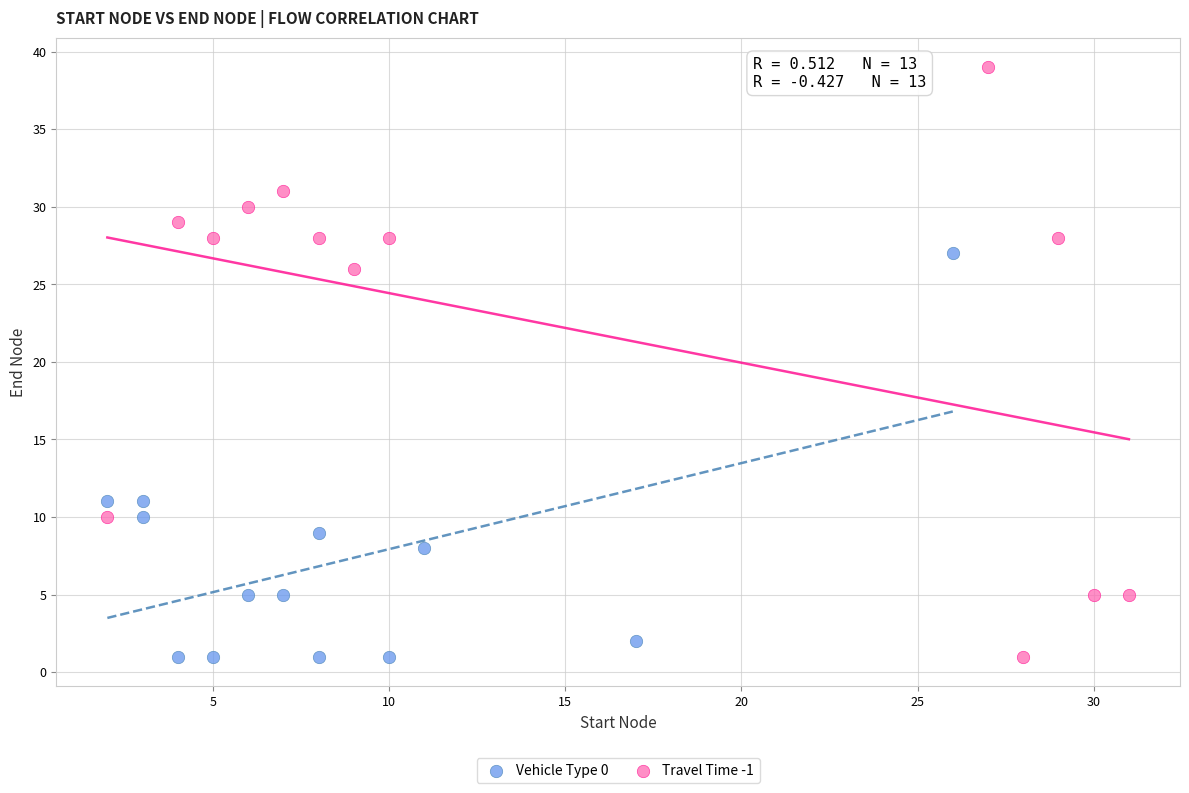

What are all the series names shown in the legend?

Vehicle Type 0, Travel Time -1